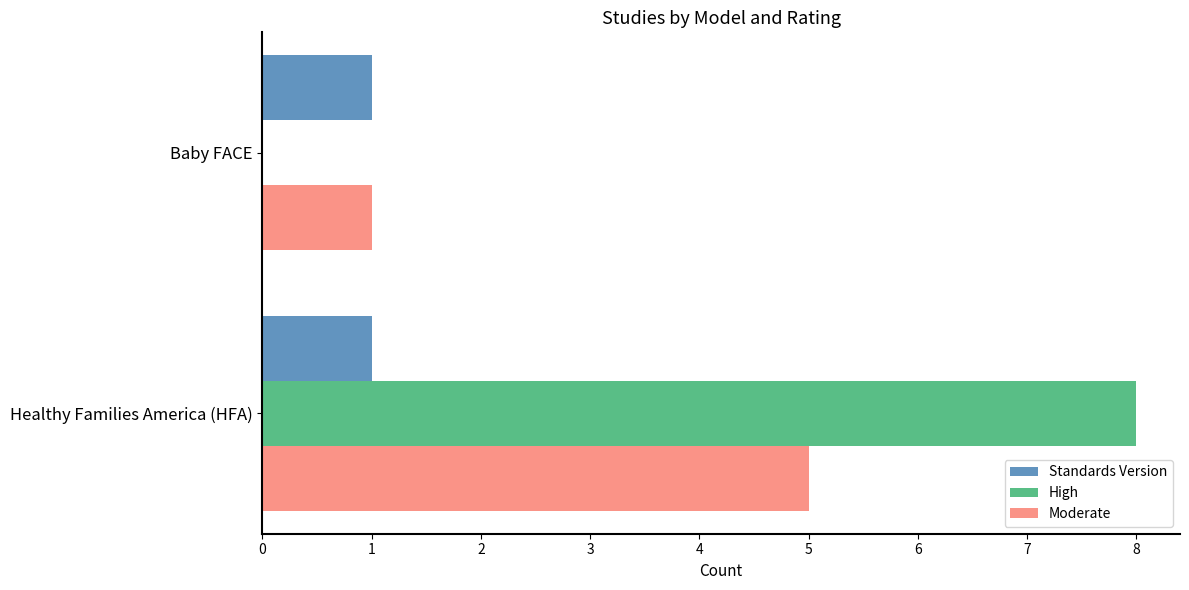

Between Healthy Families America (HFA) and Baby FACE, which series saw the biggest shift?

High